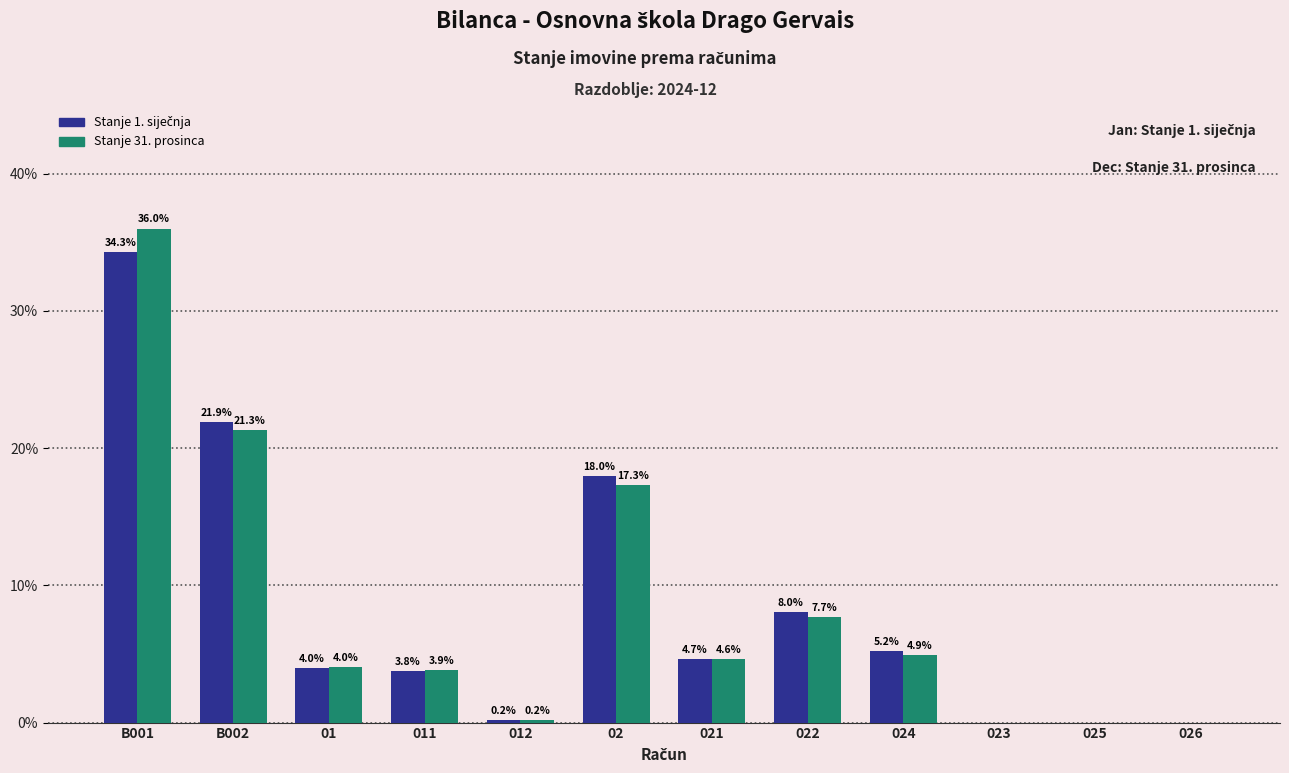

Is it true that Stanje 31. prosinca equals 12.2 at 022?

False